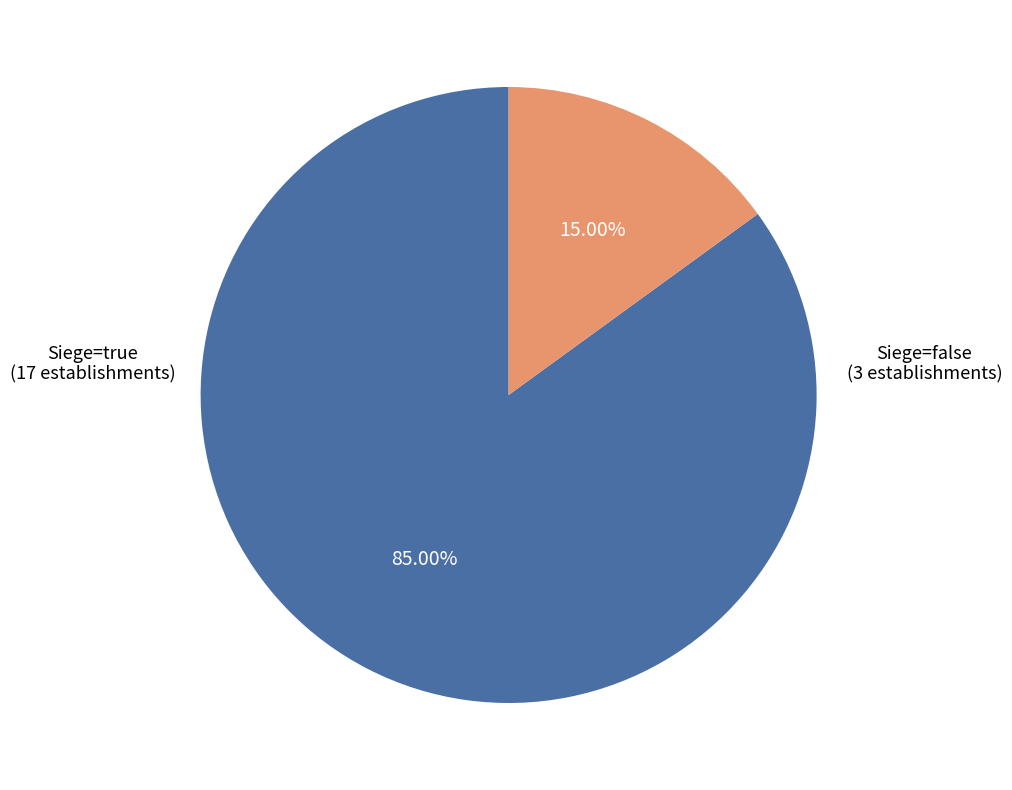

Is there a majority slice in this chart?

Yes